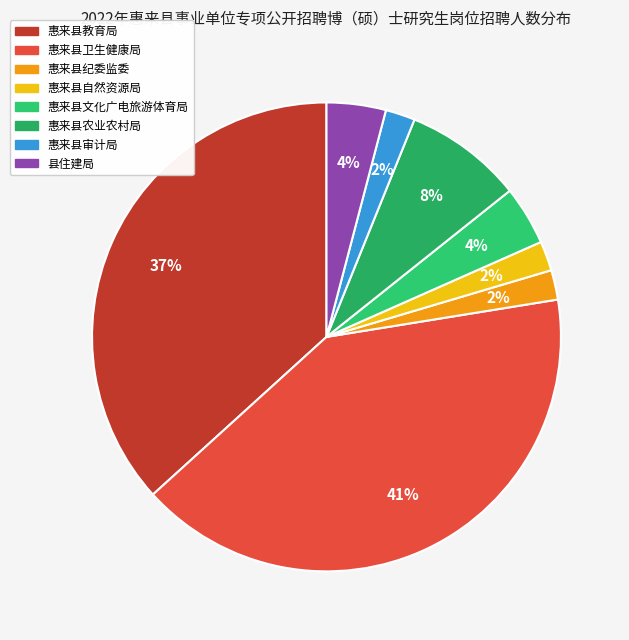

What percentage is the 惠来县卫生健康局 slice, to the nearest percent?

41%